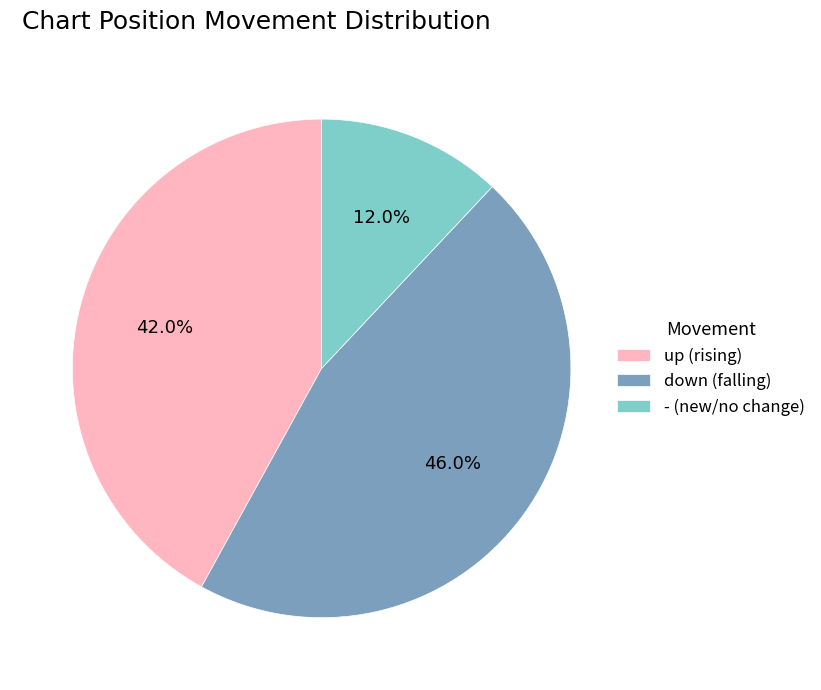

Rank the categories by value from highest to lowest.

down, up, -